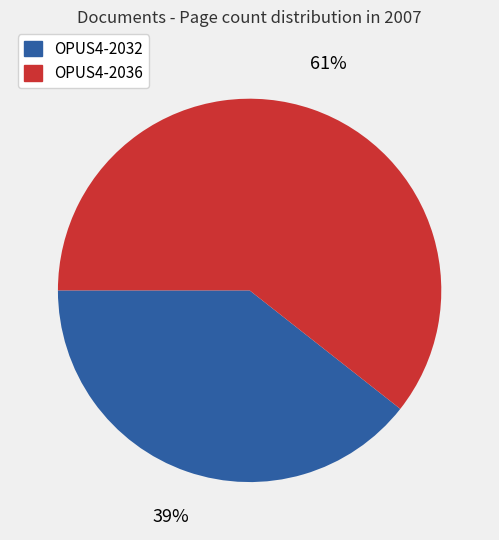

Rank the categories by value from lowest to highest.

OPUS4-2032, OPUS4-2036